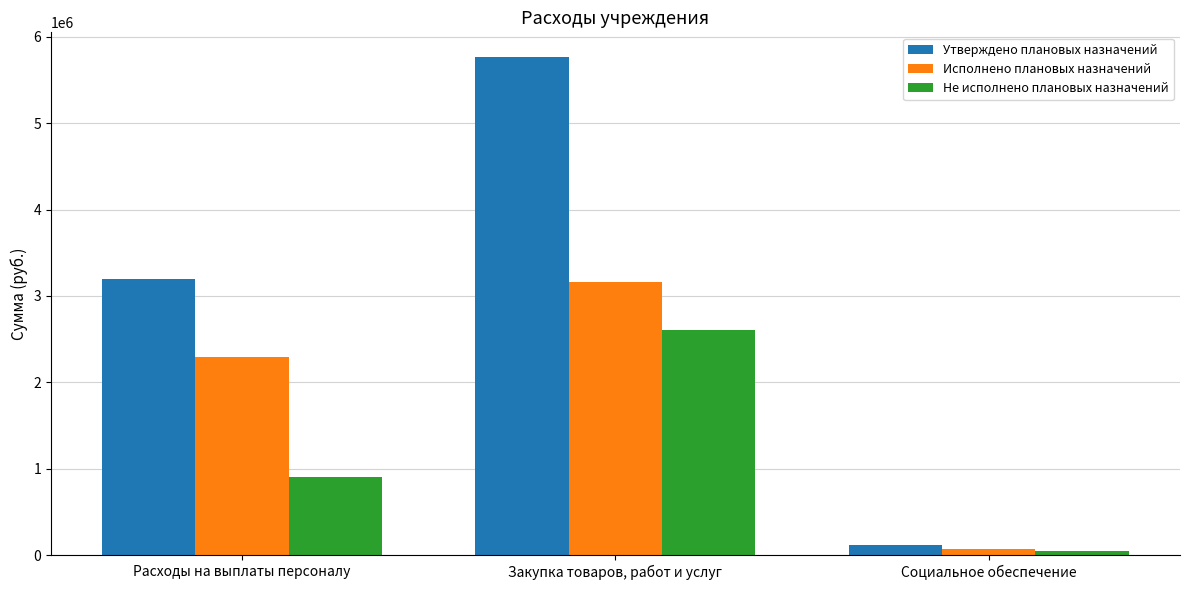

Reading left to right, transcribe all the data shown in this chart.

Утверждено плановых назначений: 3194560.0	5763091.3	122360.0
Исполнено плановых назначений: 2288814.4	3156458.3	71159.0
Не исполнено плановых назначений: 905745.6	2606633.0	51201.0